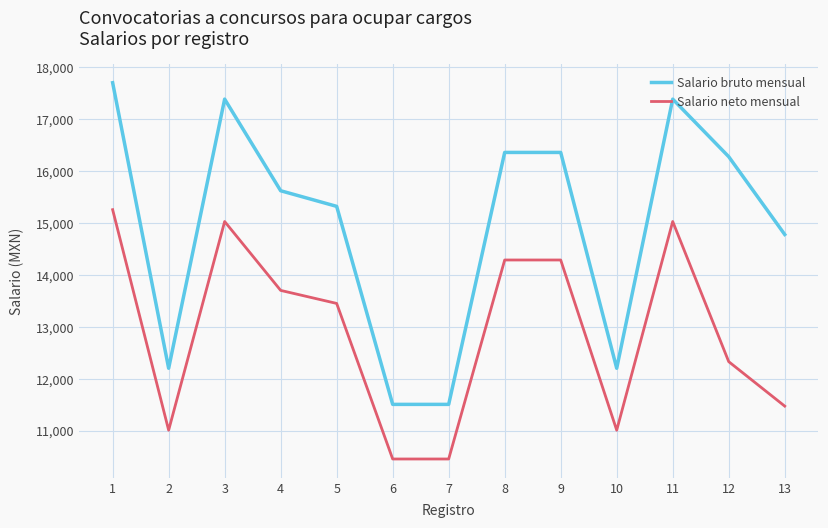

Reading right to left, extract all data points from this chart.

Salario bruto mensual: 14781.0	16280.0	17389.0	12204.0	16362.0	16362.0	11508.0	11508.0	15323.0	15624.0	17389.0	12204.0	17705.0
Salario neto mensual: 11474.5	12331.1	15031.0	11010.7	14289.8	14289.8	10455.9	10455.9	13452.9	13703.9	15031.0	11010.7	15259.2